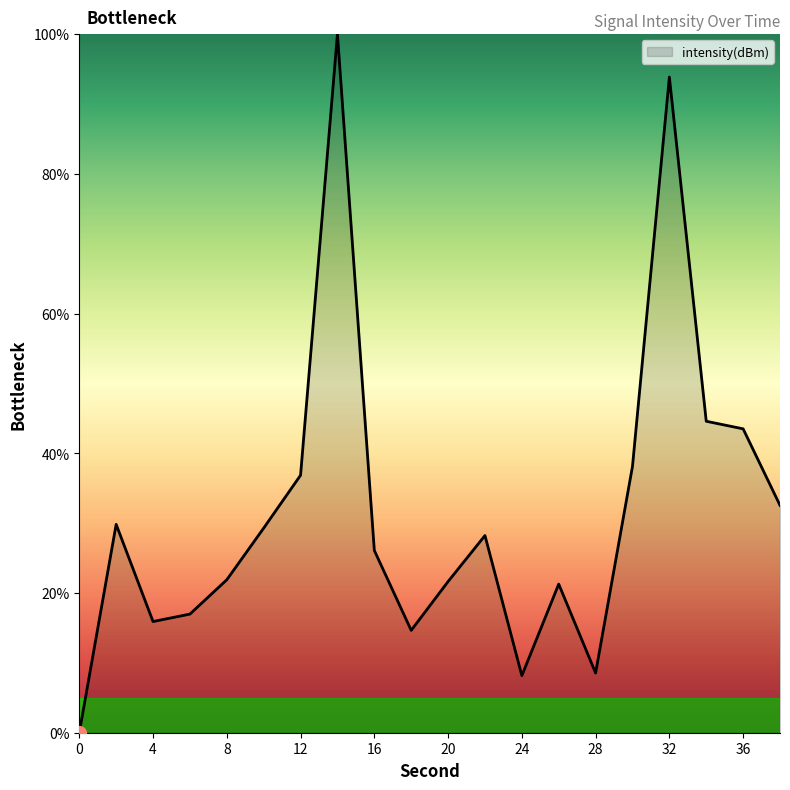

What is the difference between the maximum and minimum values?

100.0